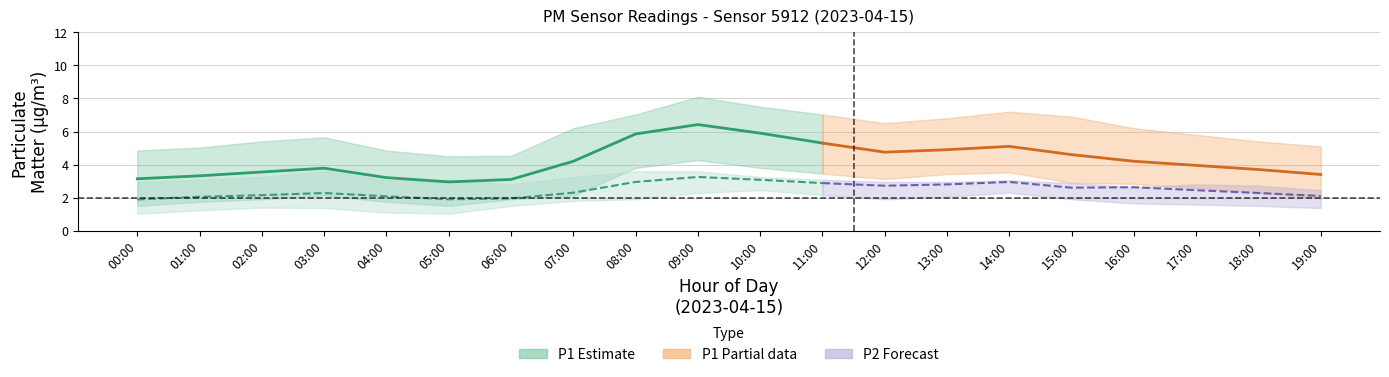

How many values in the P2 series exceed 2?

17